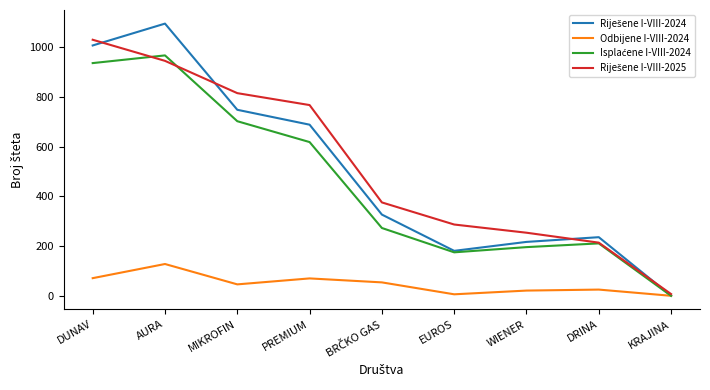

Does the chart display data point markers on the line(s)?

No